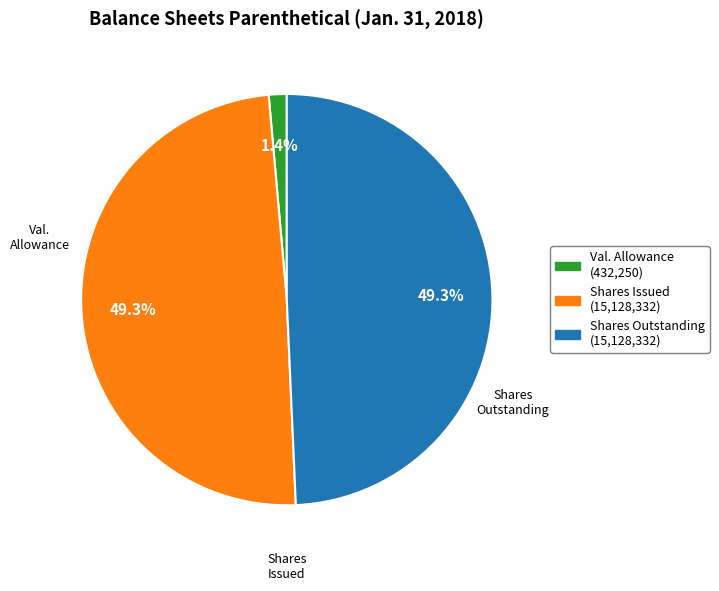

Is there a majority slice in this chart?

No